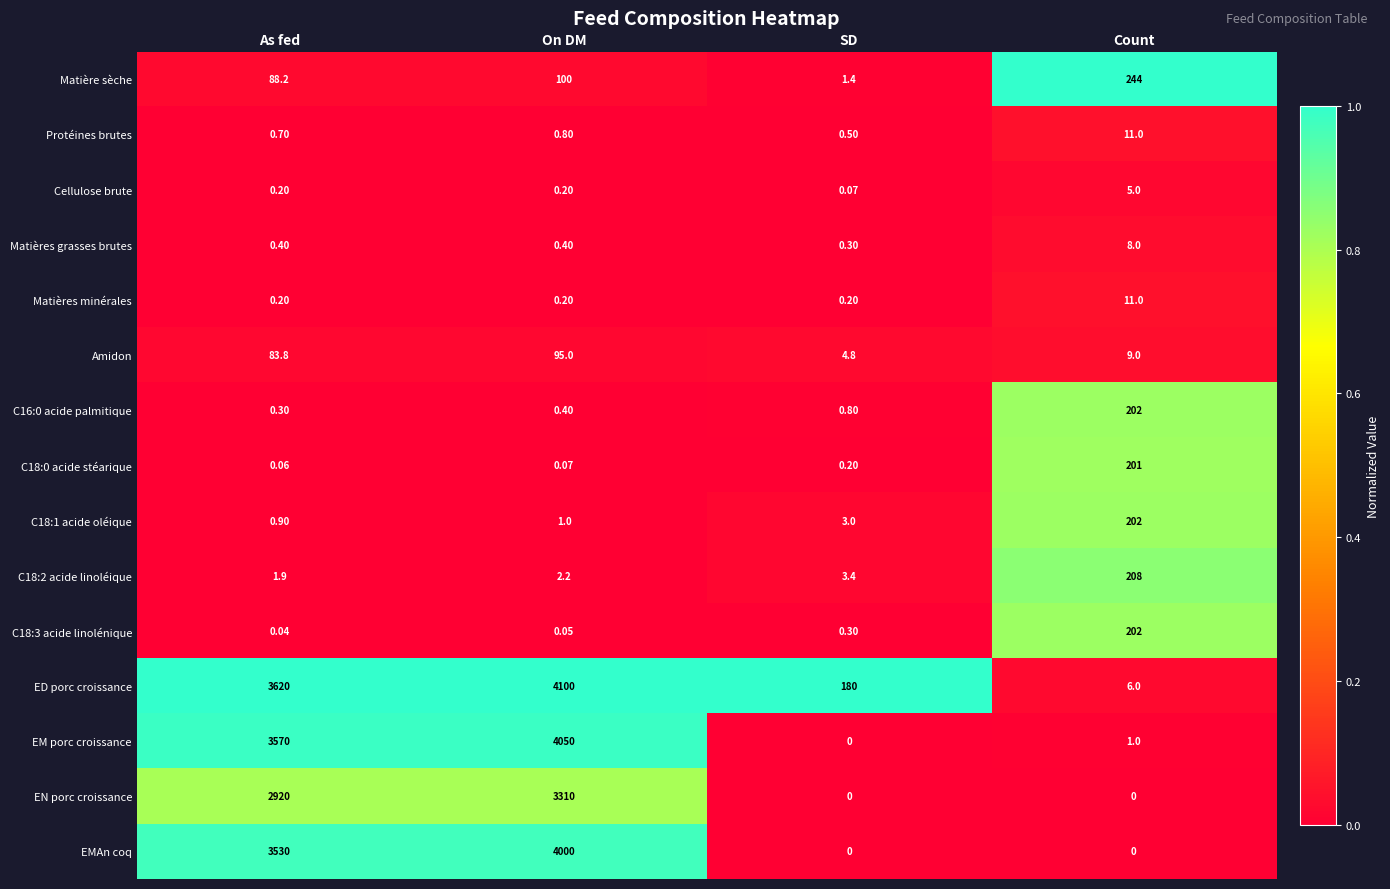

Rank the categories by Matière sèche value from lowest to highest.

SD, As fed, On DM, Count